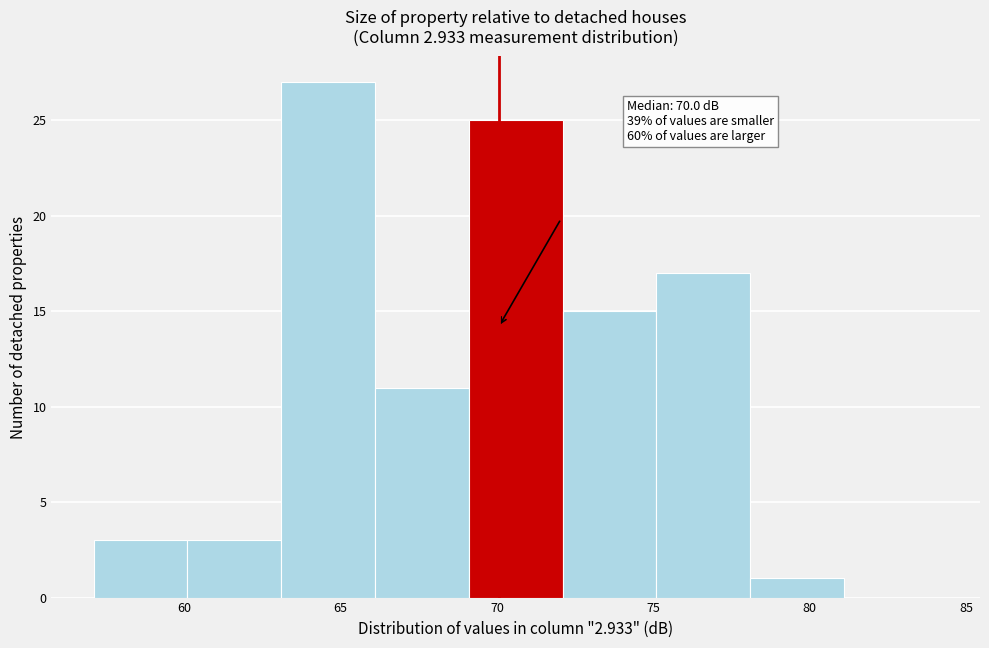

Which range on the x-axis has the tallest bar?

63.1 to 66.1